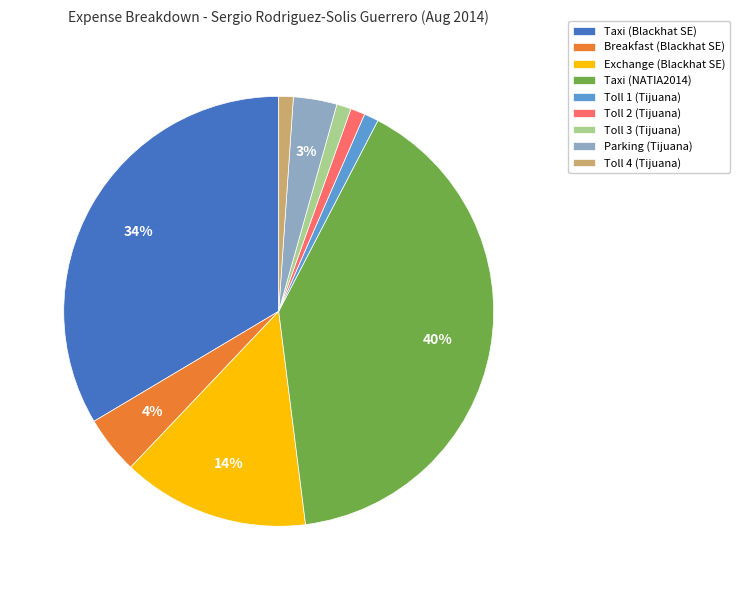

Count the number of slices in the pie.

9